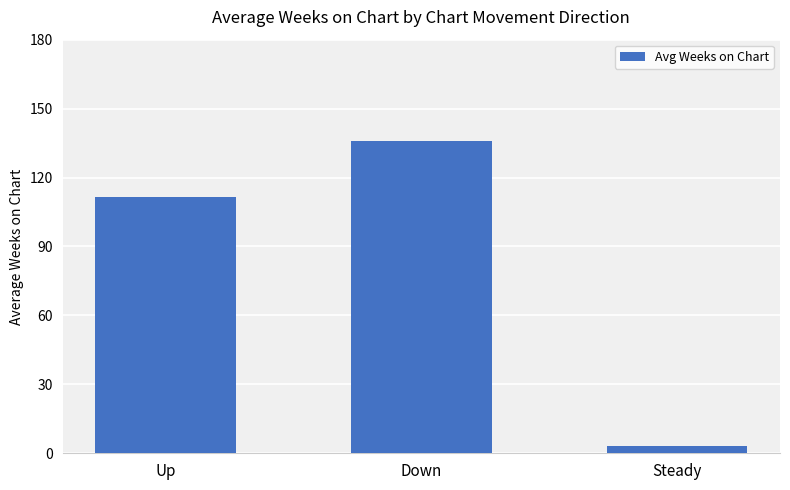

What is the label of the 2nd bar from the left?

Down